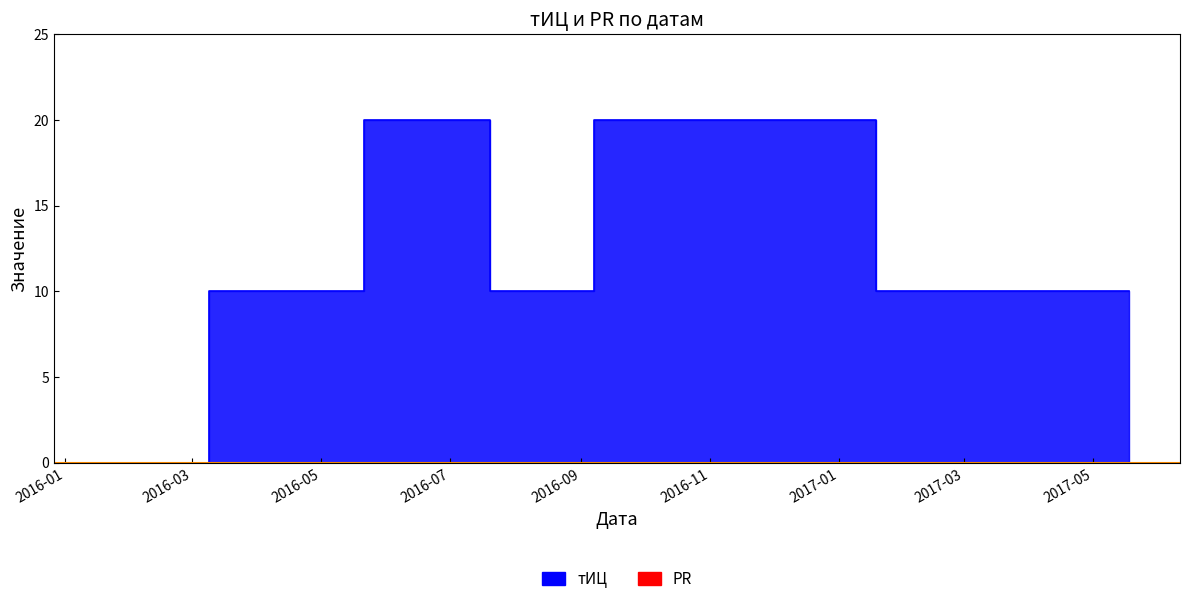

How many data points does each series have?

6